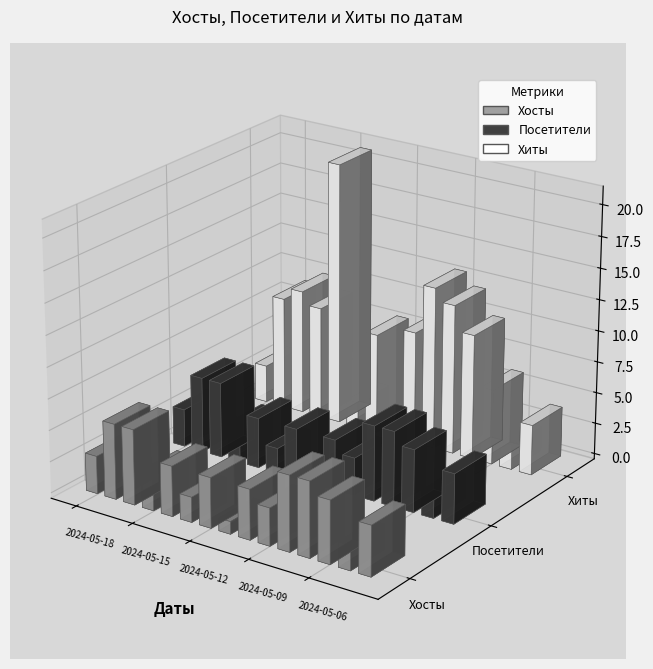

Is the value of Хосты at 2024-05-04 greater than the value of Хиты at 2024-05-12?

No